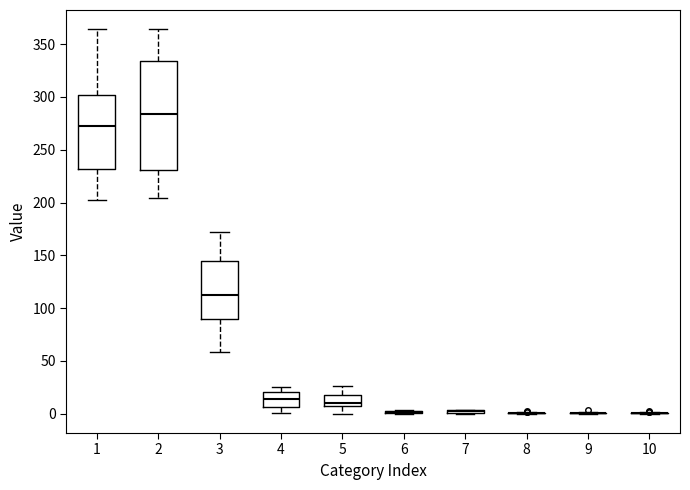

Reading left to right, read every box against the y-axis: the position of its median line, the range the box covers, and the ends of its whiskers. The values are not printed on the chart, so give them approximately, as read against the axis.

1: median 270, box 230 to 300, whiskers 200 to 365
2: median 285, box 230 to 335, whiskers 205 to 365
3: median 115, box 90 to 145, whiskers 60 to 170
4: median 15, box 5 to 20, whiskers 0 to 25
5: median 10, box 5 to 20, whiskers 0 to 25
6: box collapsed to a line at 0, whiskers 0 to 5
7: box collapsed to a line at 0, whiskers 0 to 5
8: box collapsed to a line at 0, whiskers 0 to 0
9: box collapsed to a line at 0, whiskers 0 to 0
10: box collapsed to a line at 0, whiskers 0 to 0